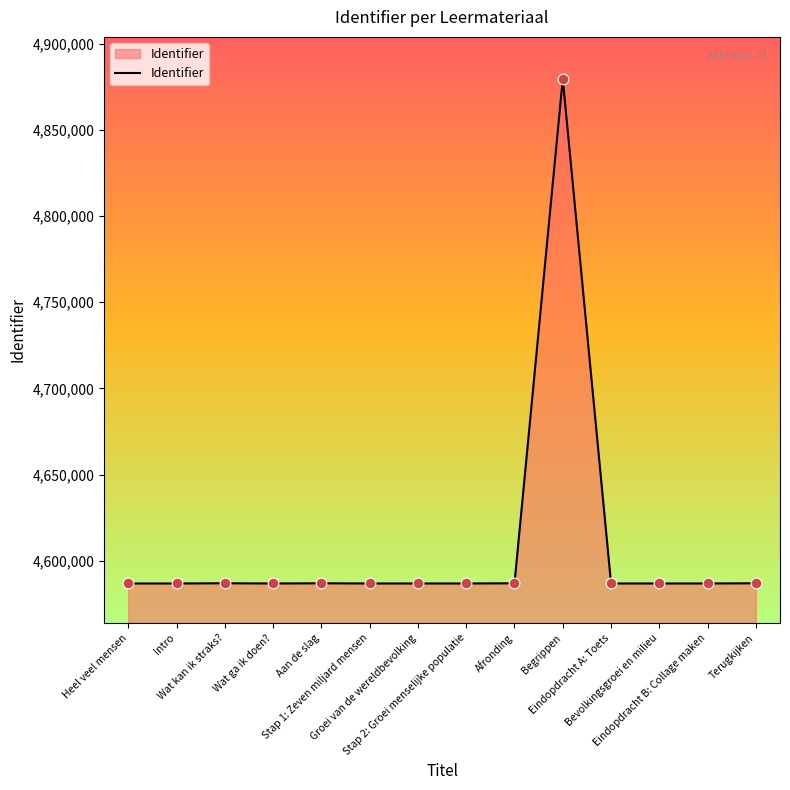

What is the difference between the maximum and minimum values?

292826